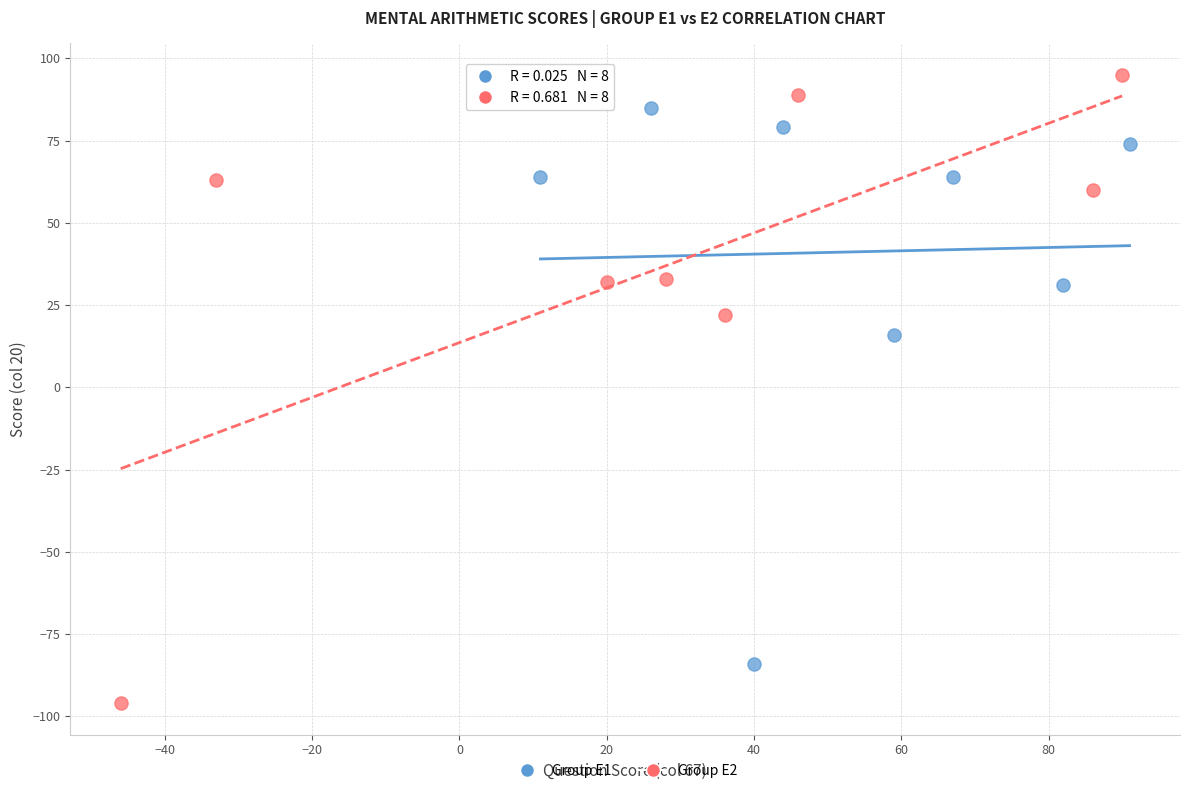

Which series has the widest spread of Y values?

Group E2